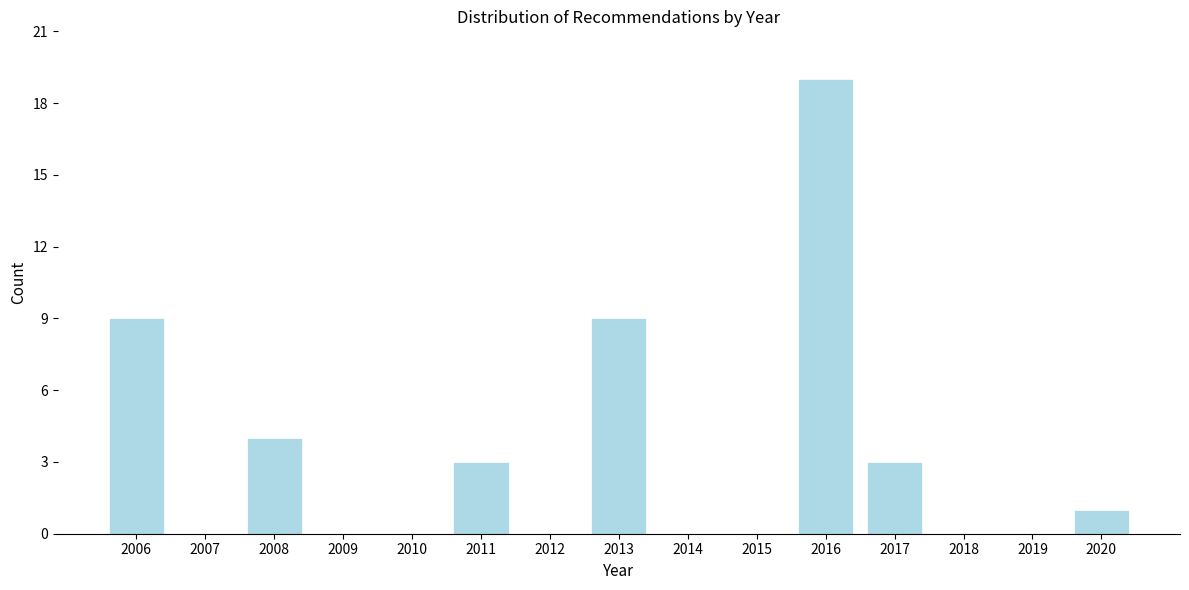

Reading right to left, transcribe all the data shown in this chart.

2020=1	2019=0	2018=0	2017=3	2016=19	2015=0	2014=0	2013=9	2012=0	2011=3	2010=0	2009=0	2008=4	2007=0	2006=9